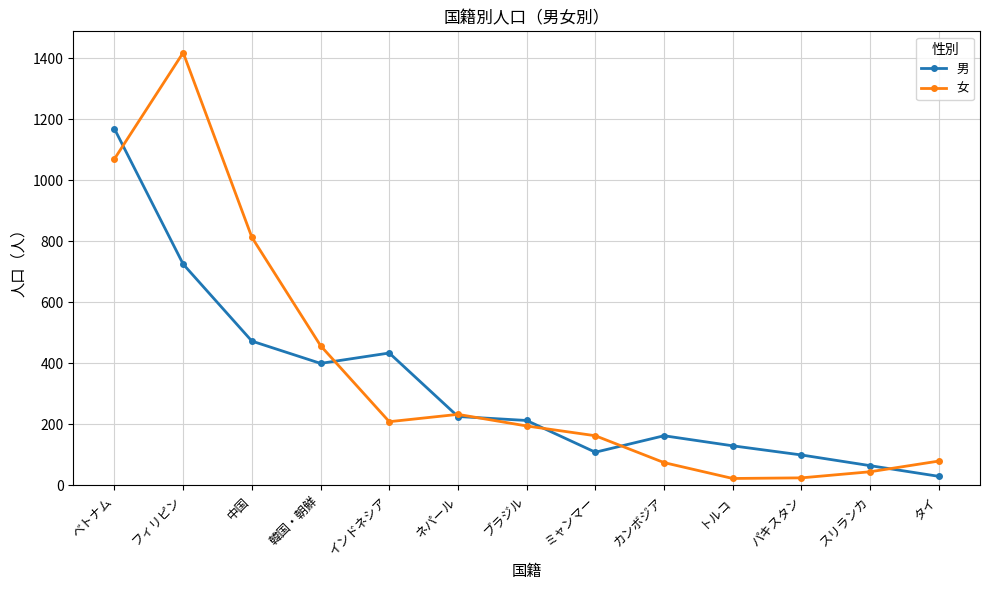

True or false: 女 and 男 cross at least once.

True